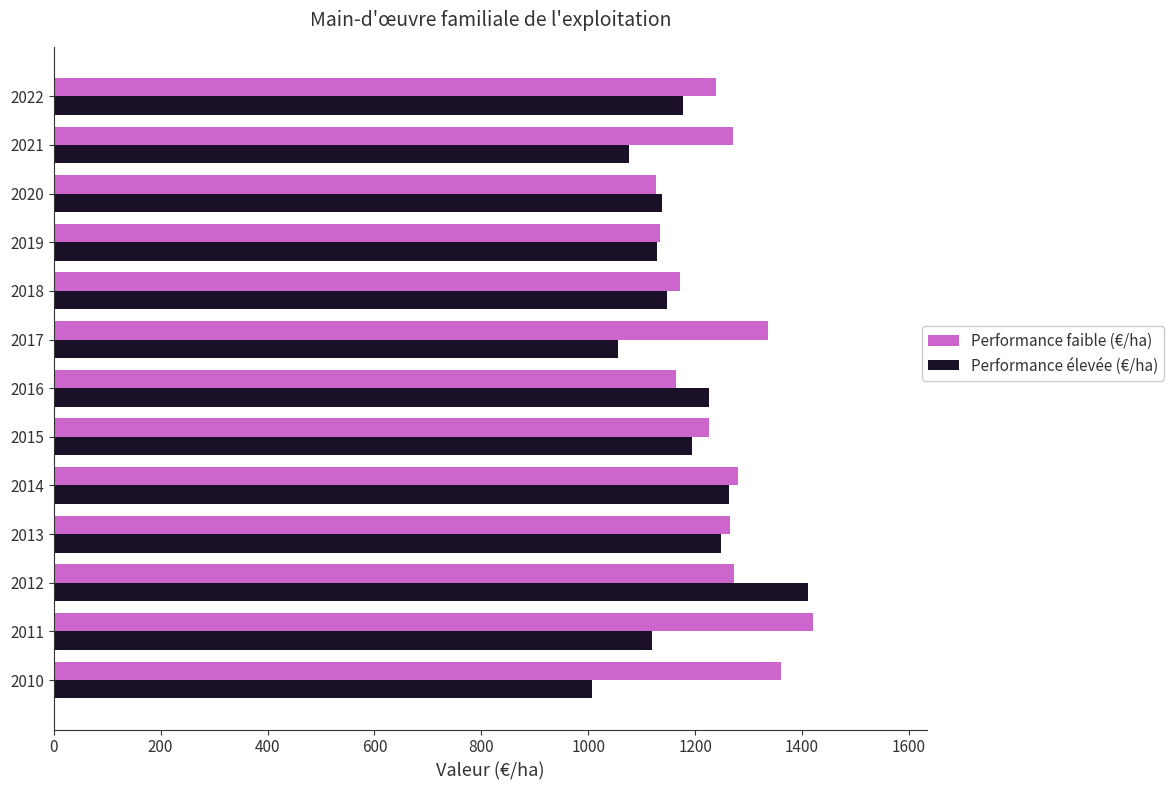

Which series has the widest spread of values?

Performance élevée (€/ha)